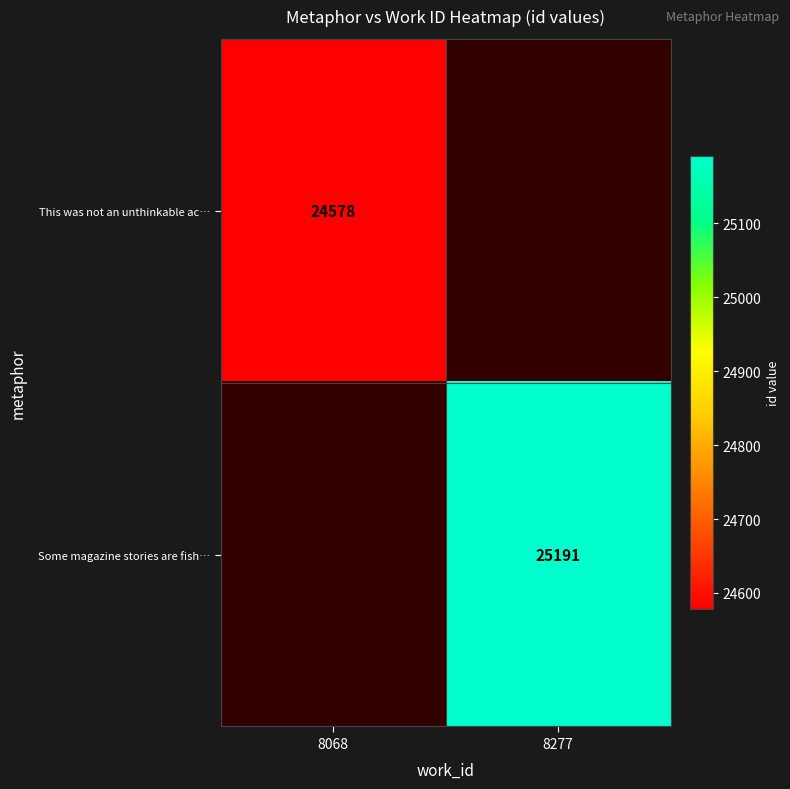

The This was not an unthinkable ac… series shows 14017 at 8068. True or false?

False